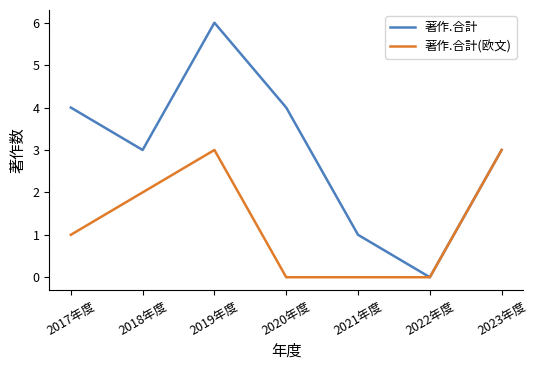

Is the value of 著作.合計(欧文) at 2023年度 greater than the value of 著作.合計 at 2020年度?

No